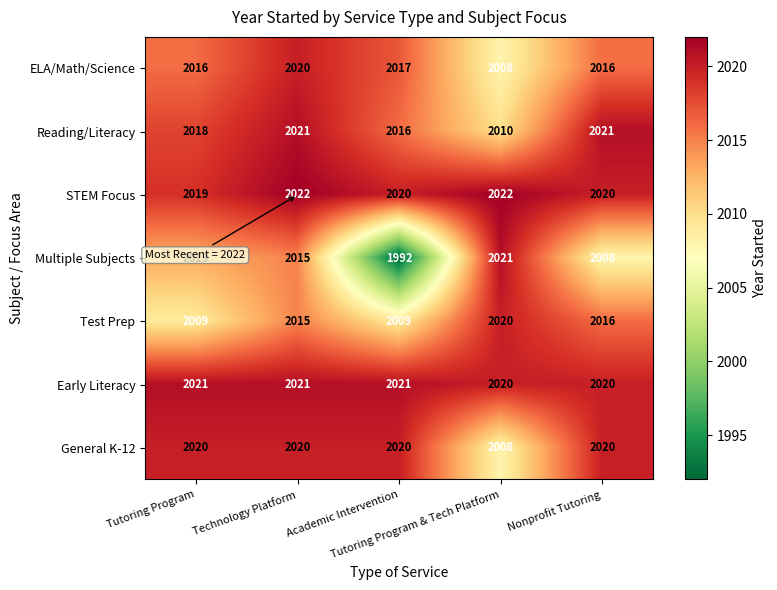

What is the sum of all Test Prep values?

10069